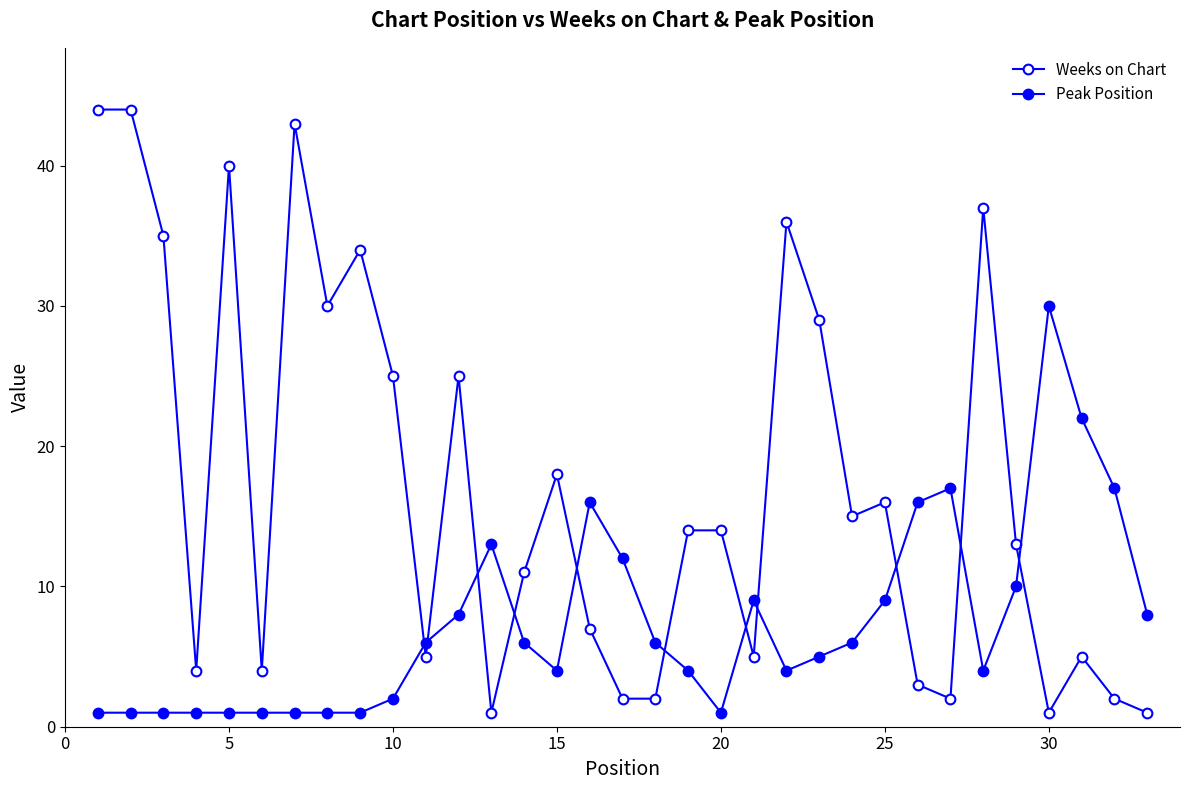

True or false: Peak Position and Weeks on Chart cross at least once.

True